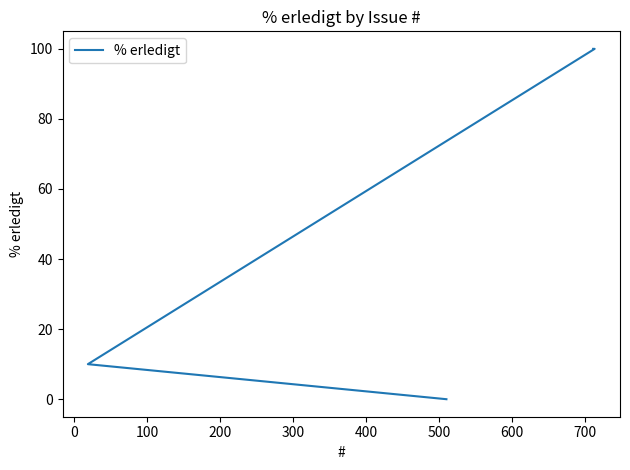

What is the maximum value shown in the chart?

100